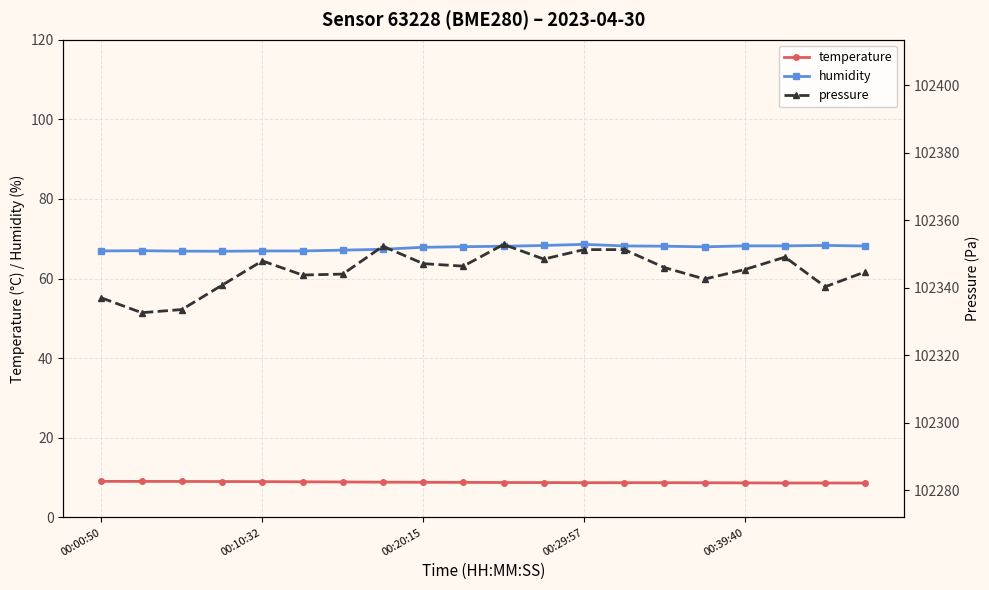

Which category has the highest value across all series?

10